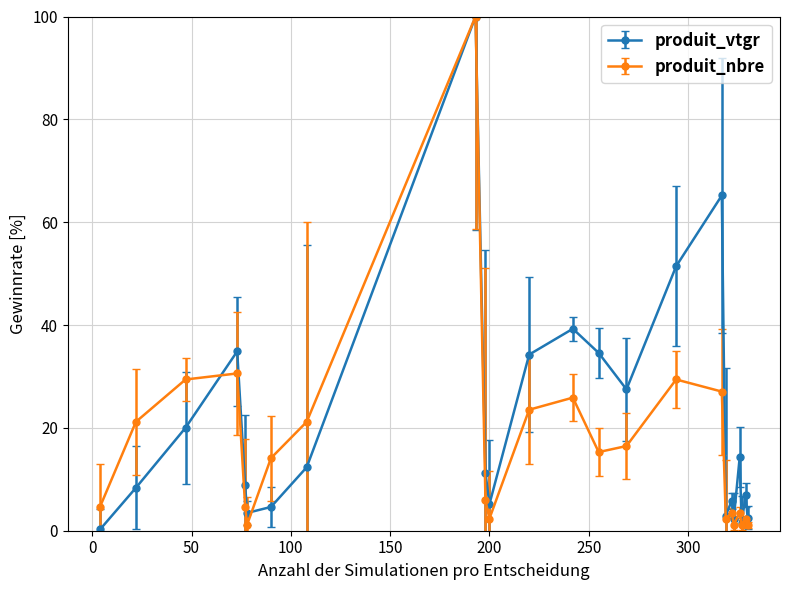

In produit_vtgr, how many points are higher than both neighbors (excluding endpoints)?

7